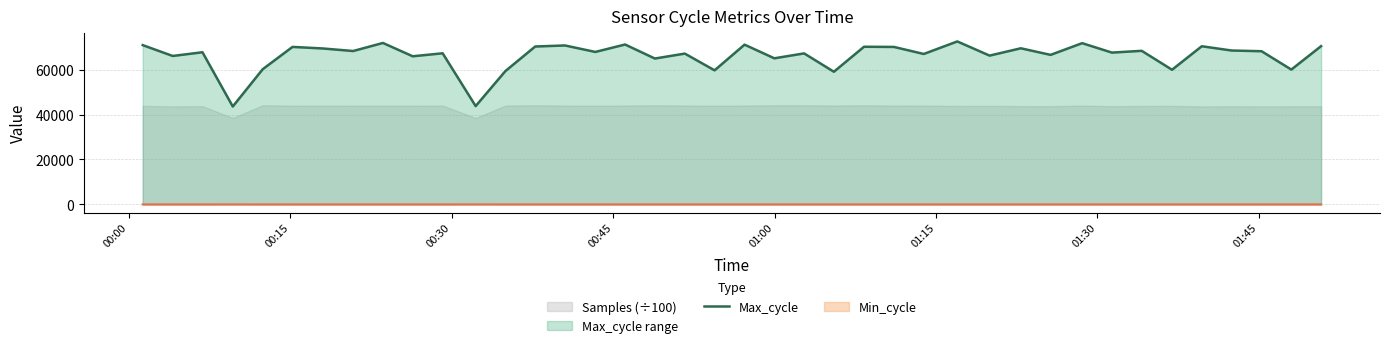

Count the number of categories in the chart.

40